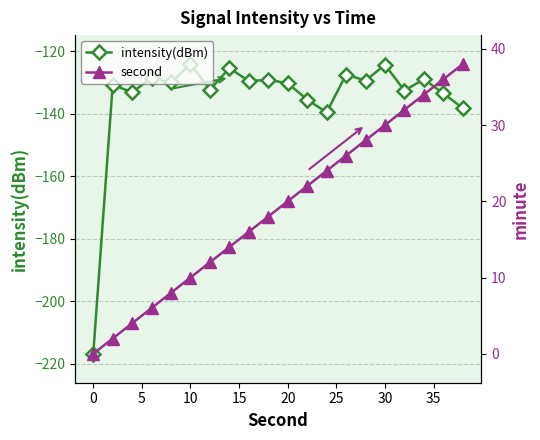

Which series has the largest total across all categories?

second